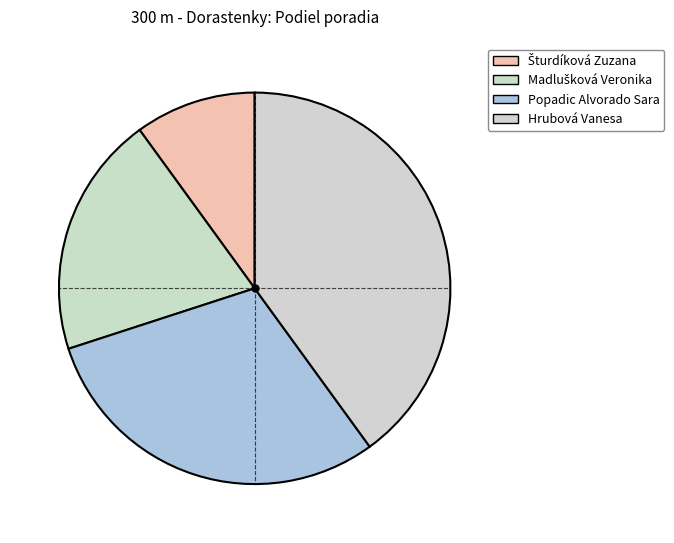

Which slice is the smallest?

Šturdíková Zuzana